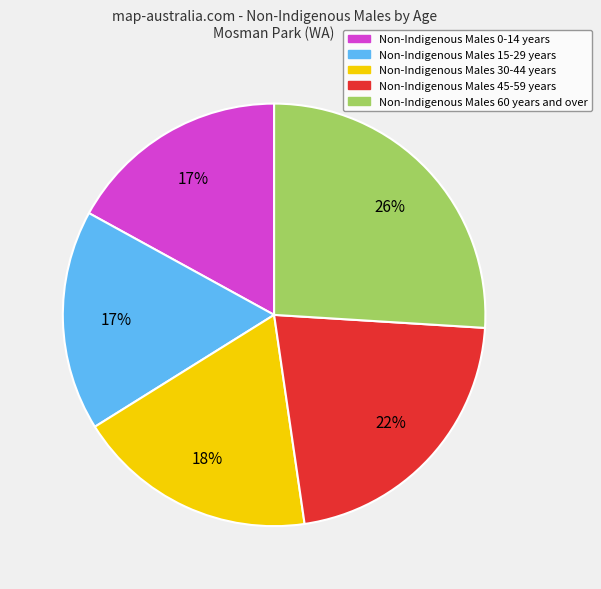

Does any single category account for the majority?

No